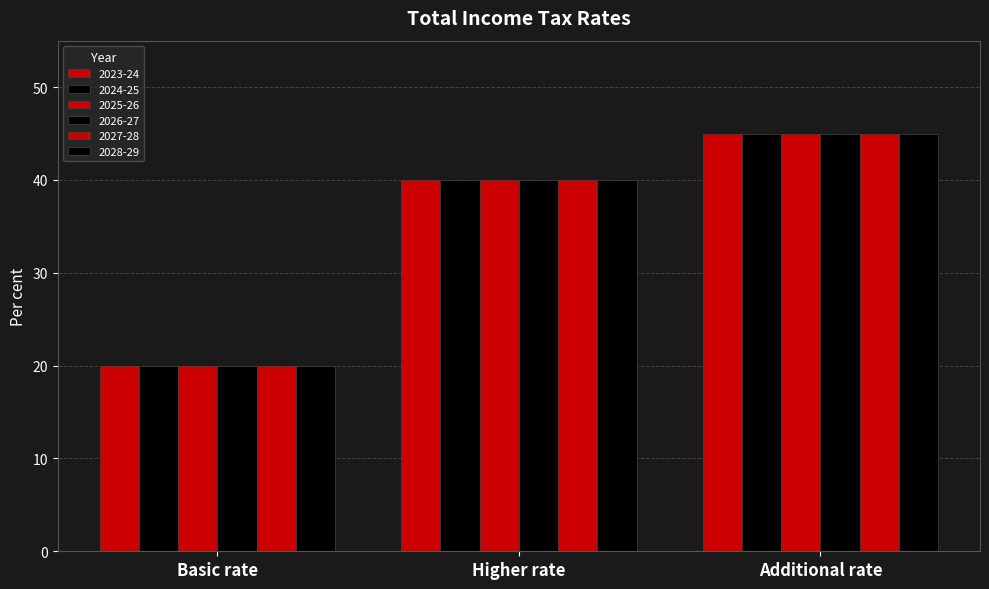

What is the sum of the 2024-25 values at Additional rate and Higher rate?

85